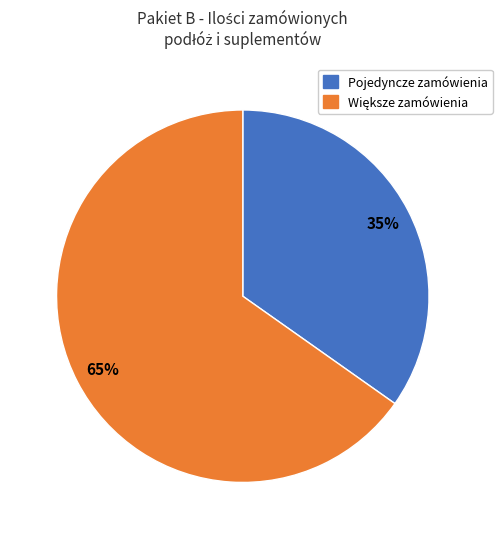

How many slices are in this pie chart?

2